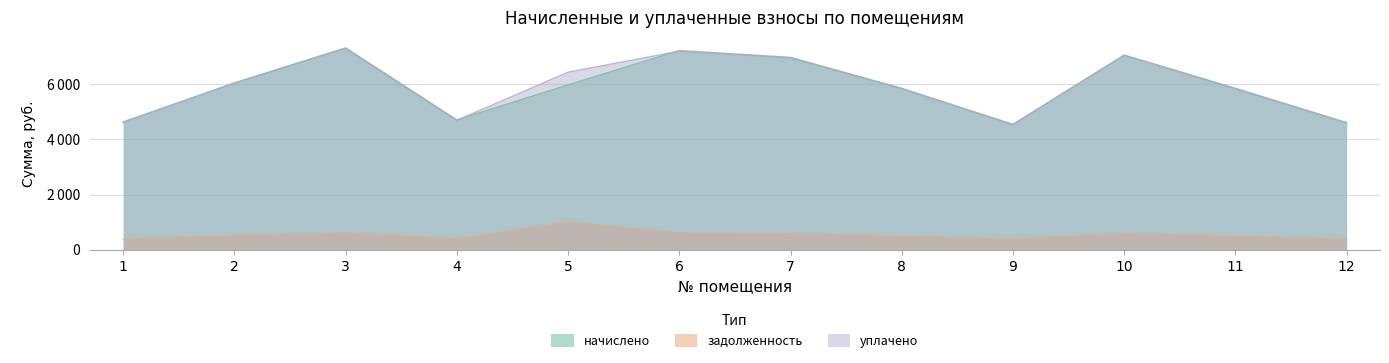

Which has a higher value, 5 or 2?

2